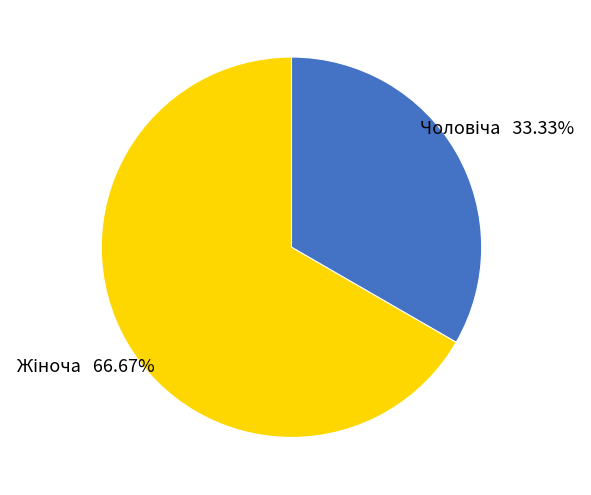

Rank the categories by value from lowest to highest.

Чоловіча, Жіноча